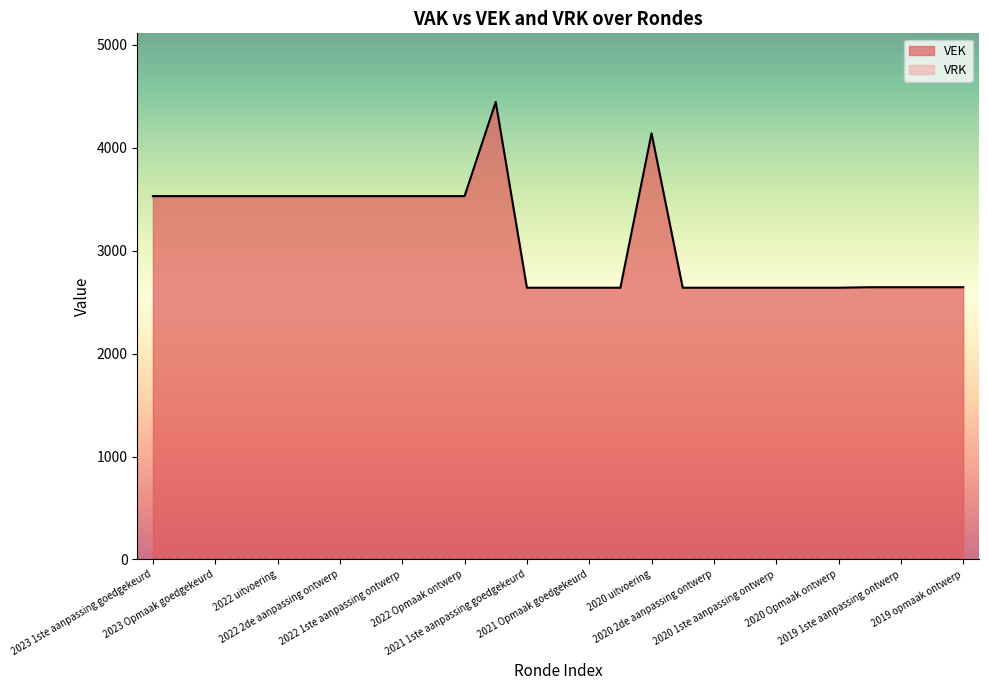

What is the smallest value displayed?

0